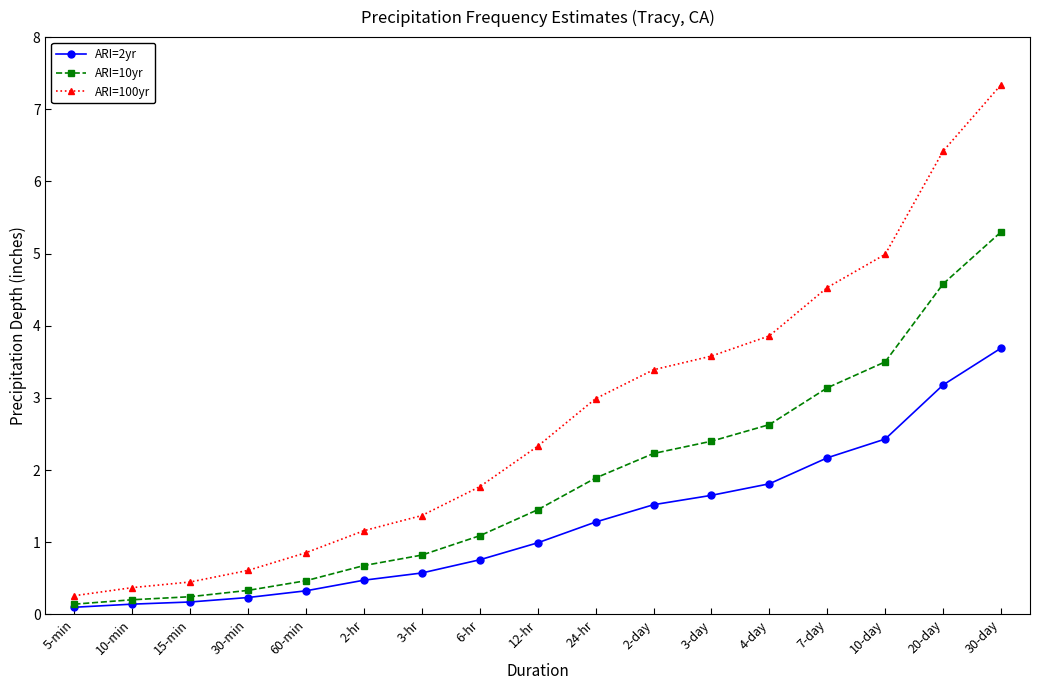

What are all the series names shown in the legend?

ARI=2yr, ARI=10yr, ARI=100yr